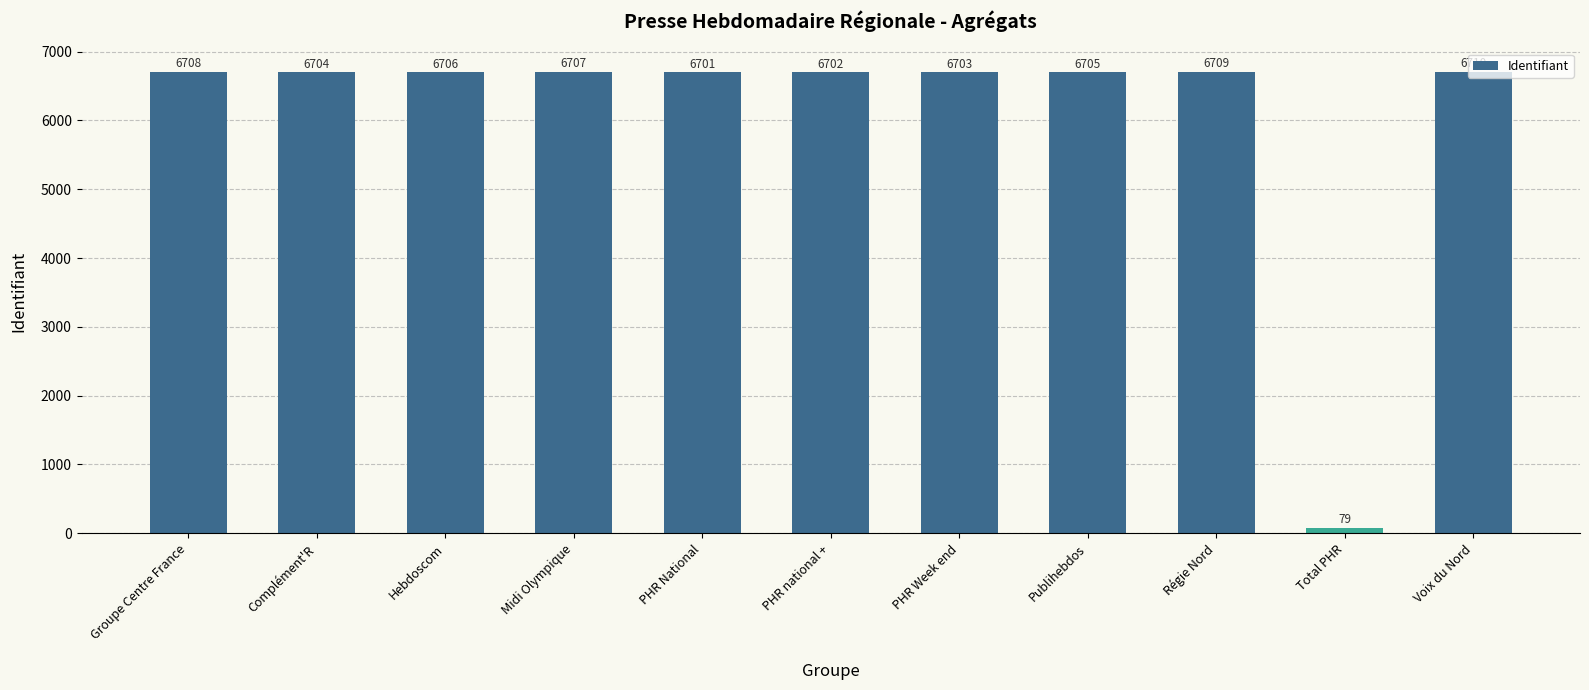

Reading right to left, what are all the values shown in this chart?

6710	79	6709	6705	6703	6702	6701	6707	6706	6704	6708